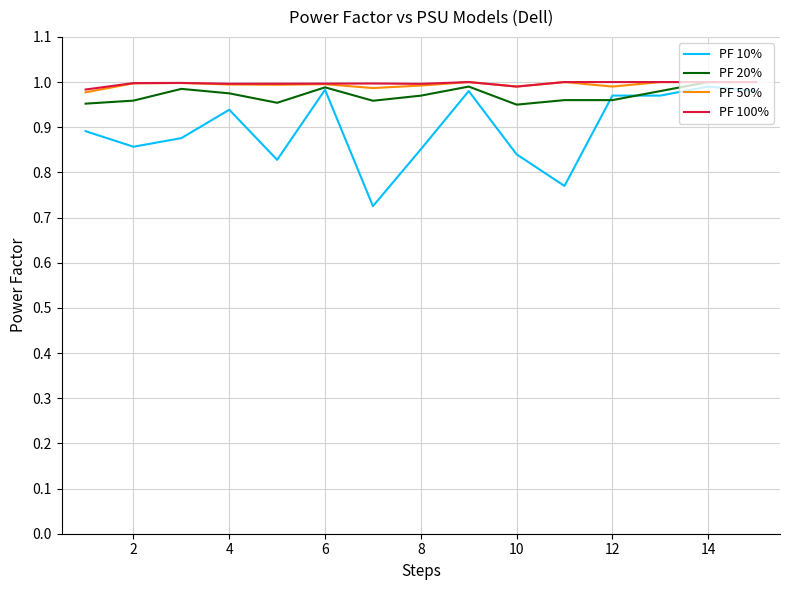

Which series has the largest range (max minus min)?

PF 10%